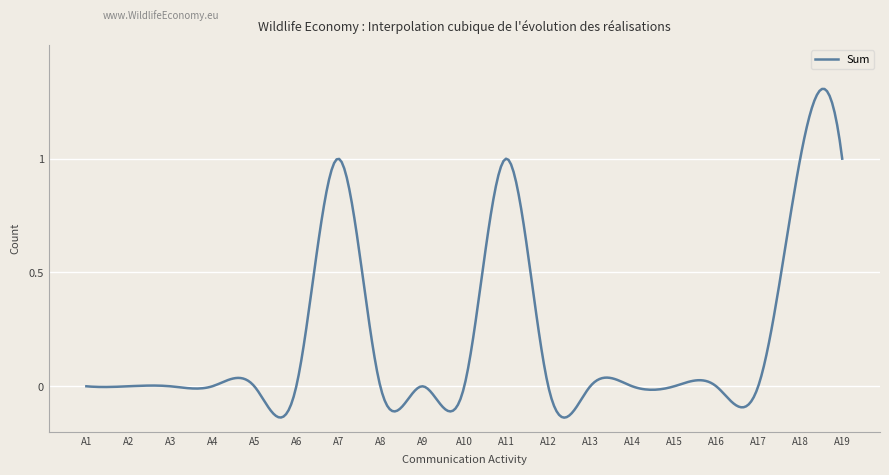

What is the difference between the maximum and minimum values?

1.4